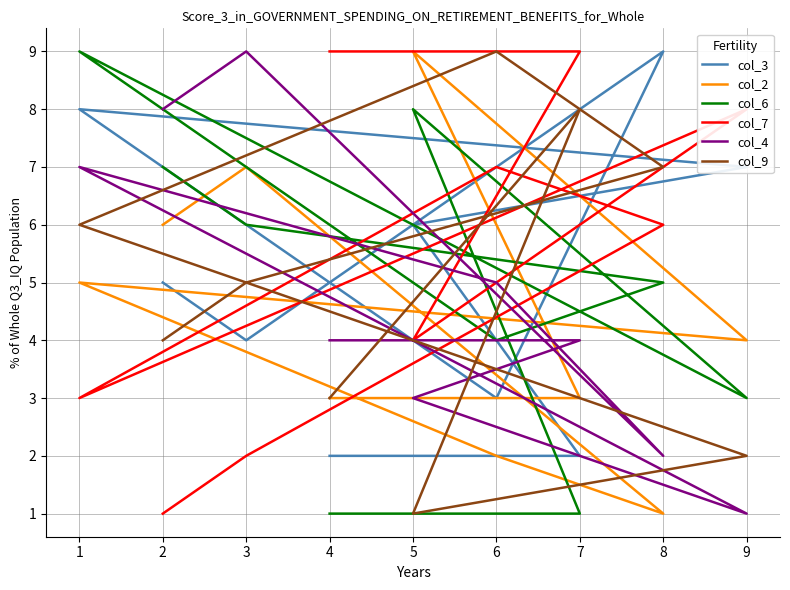

What is the sum of all col_2 values?

40